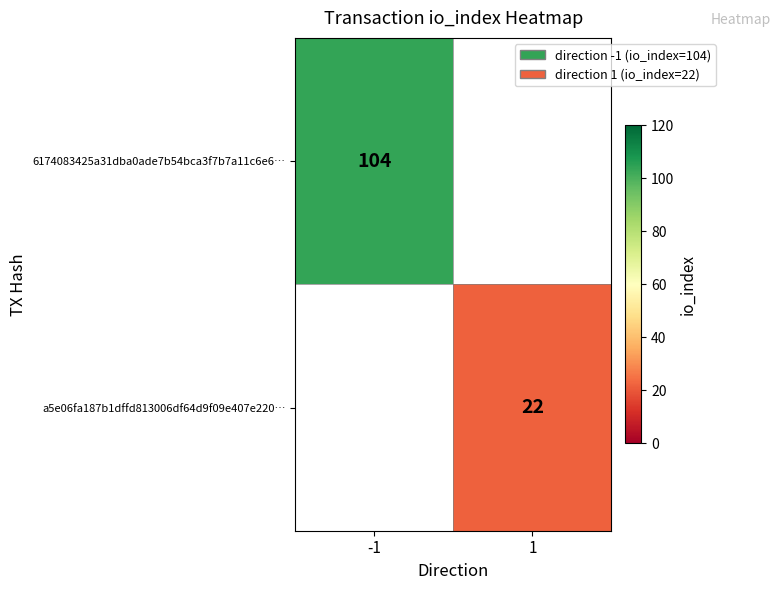

Is it true that a5e06fa187b1dffd813006df64d9f09e407e220… equals 30 at 1?

False